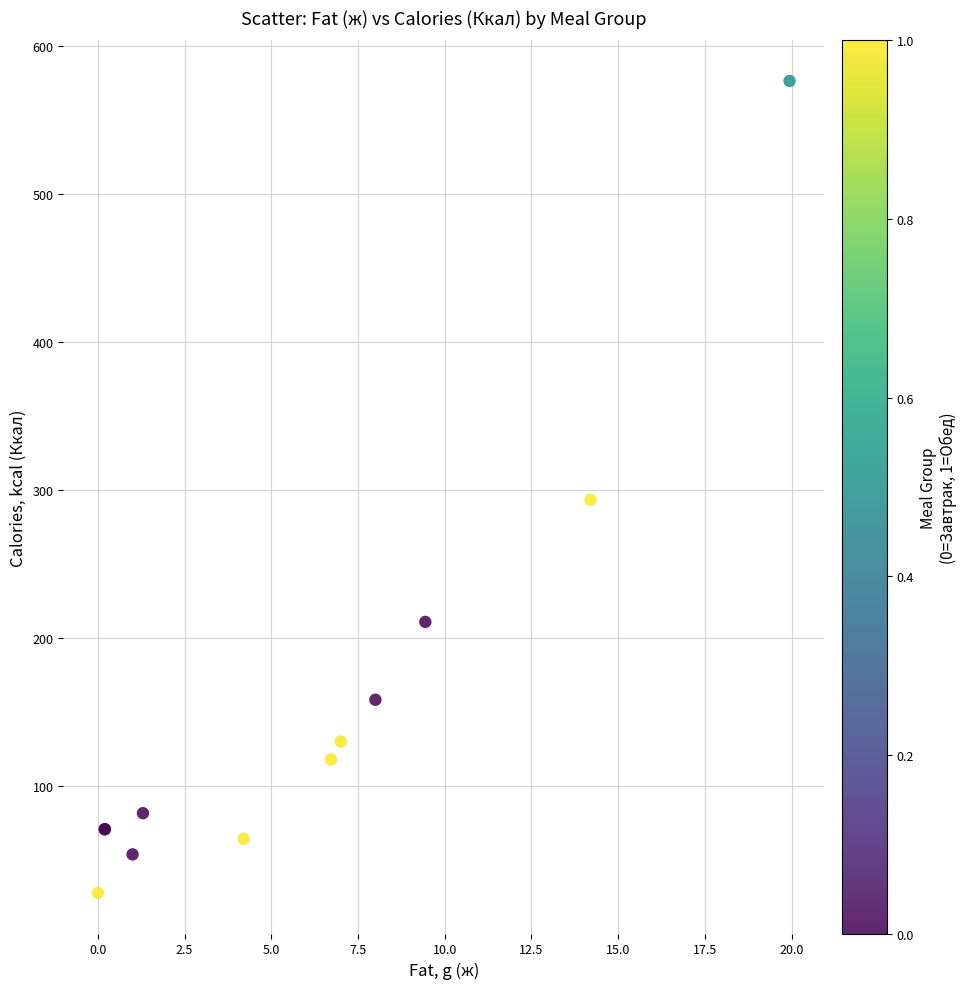

What Y value in the scatter plot is closest to 302?

293.4